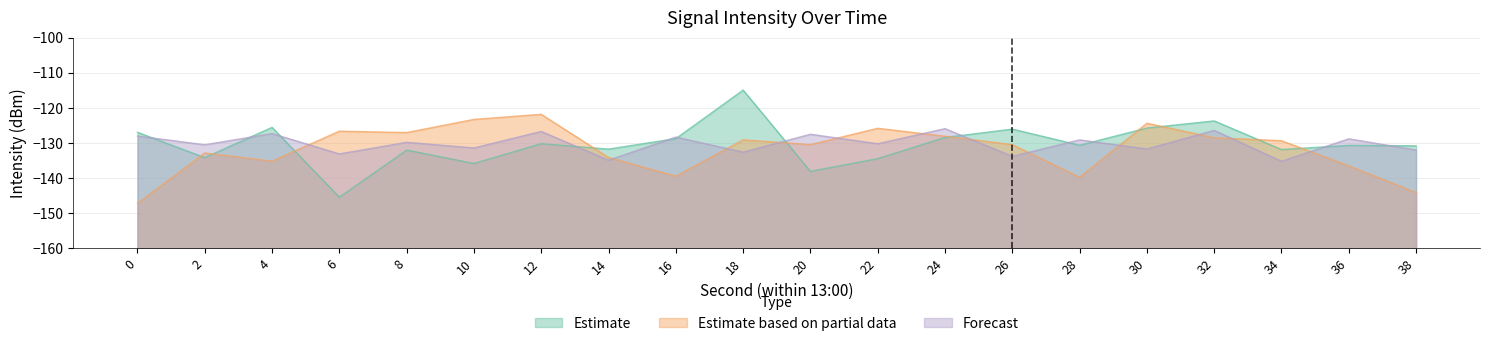

Does the chart display data point markers on the line(s)?

No